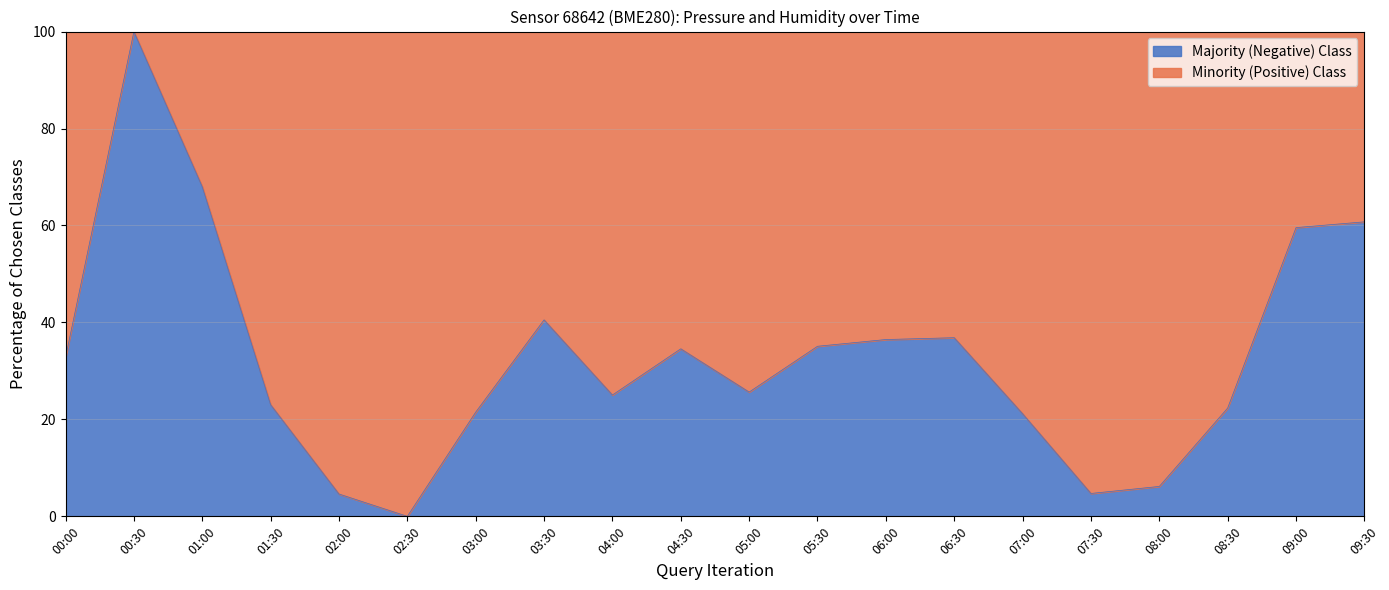

How many categories are shown in the chart?

20